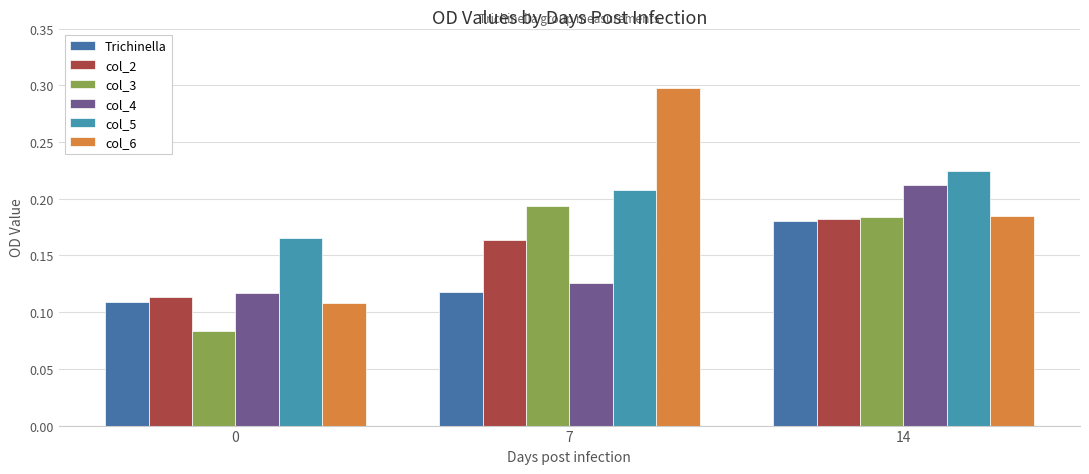

Which series has the largest total across all categories?

col_5